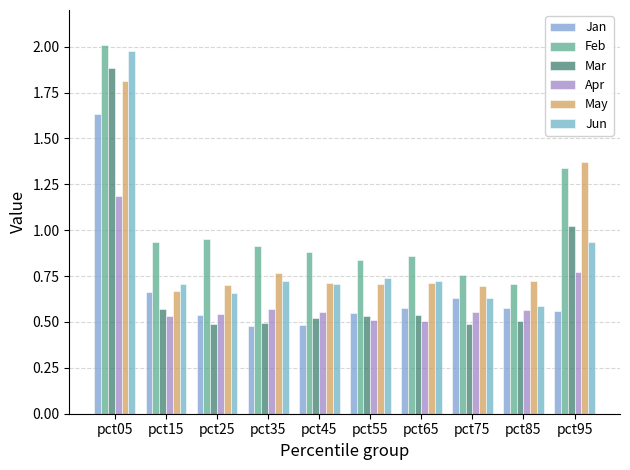

Reading right to left, transcribe all the data shown in this chart.

Jan: 0.6	0.6	0.6	0.6	0.5	0.5	0.5	0.5	0.7	1.6
Feb: 1.3	0.7	0.8	0.9	0.8	0.9	0.9	1.0	0.9	2.0
Mar: 1.0	0.5	0.5	0.5	0.5	0.5	0.5	0.5	0.6	1.9
Apr: 0.8	0.6	0.6	0.5	0.5	0.6	0.6	0.5	0.5	1.2
May: 1.4	0.7	0.7	0.7	0.7	0.7	0.8	0.7	0.7	1.8
Jun: 0.9	0.6	0.6	0.7	0.7	0.7	0.7	0.7	0.7	2.0